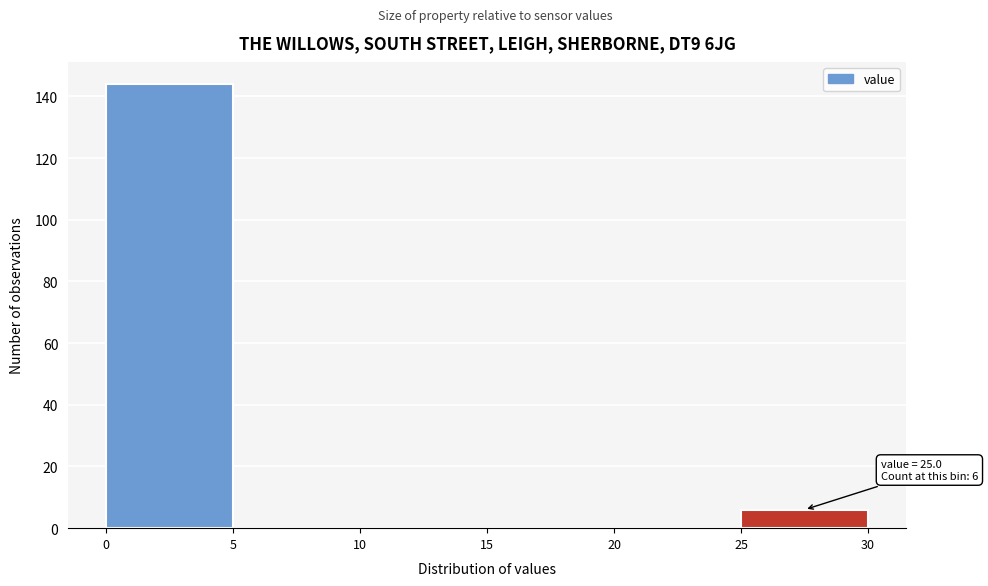

Over which range of the x-axis is the bar tallest?

0 to 5